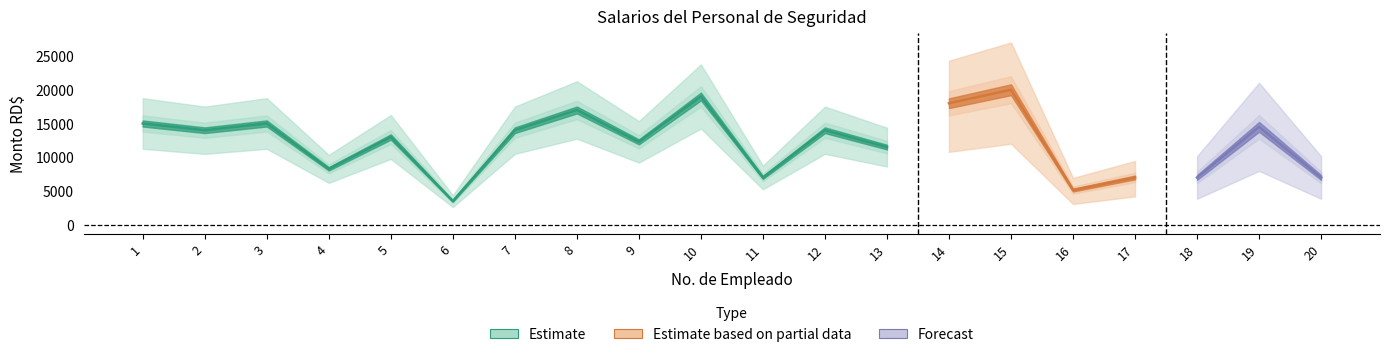

The value of Sueldo Bruto RD$ at 4 is 3858.7. True or false?

False